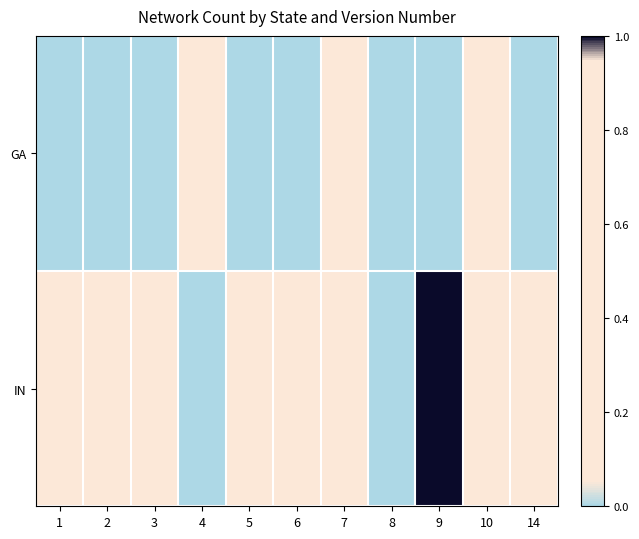

At which category is the sum across all series the highest?

9